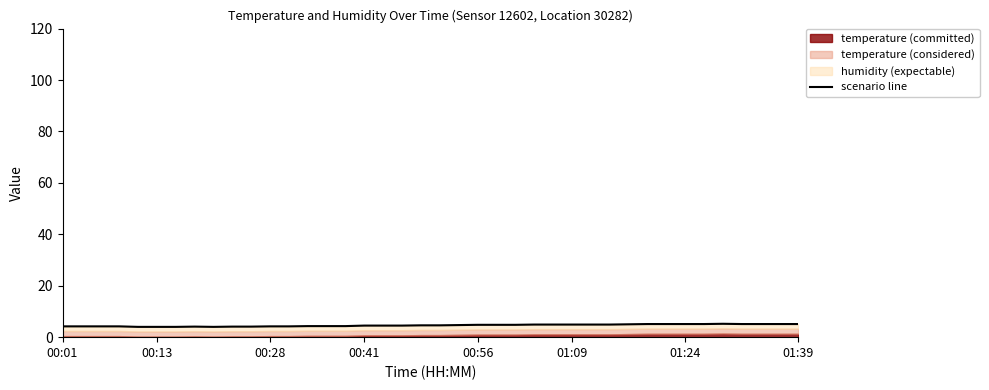

What is the value of the 23rd point from the left?

4.8